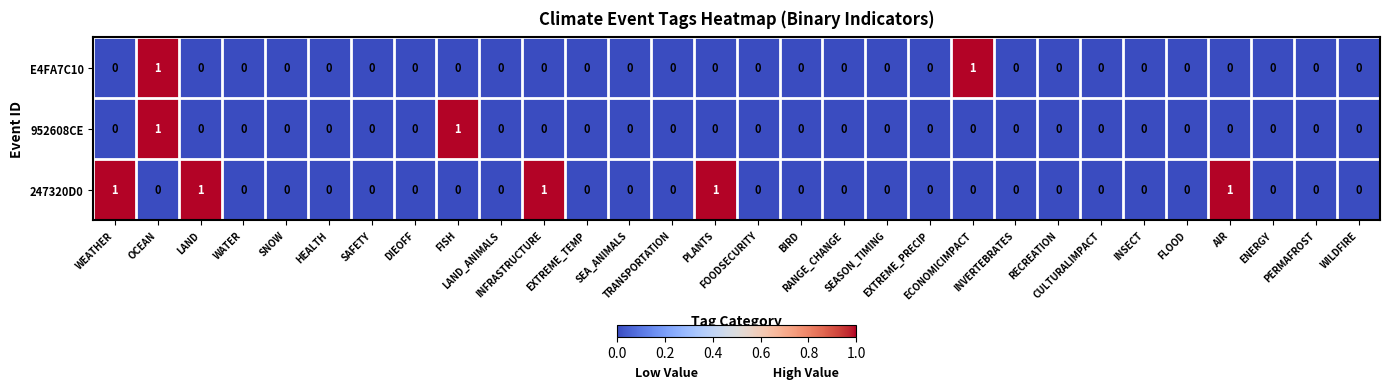

Count the 247320D0 values in the range 0 to 1.

30